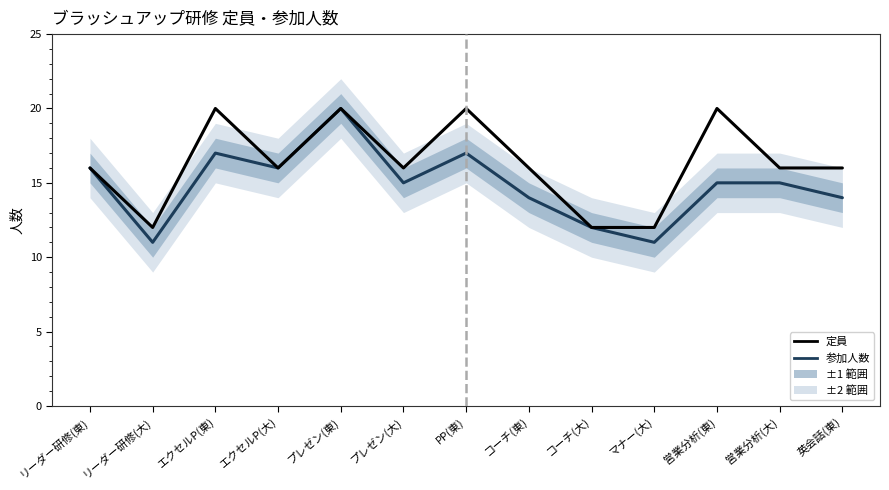

What is the difference between the 参加人数 values at プレゼン(大) and リーダー研修(東)?

1